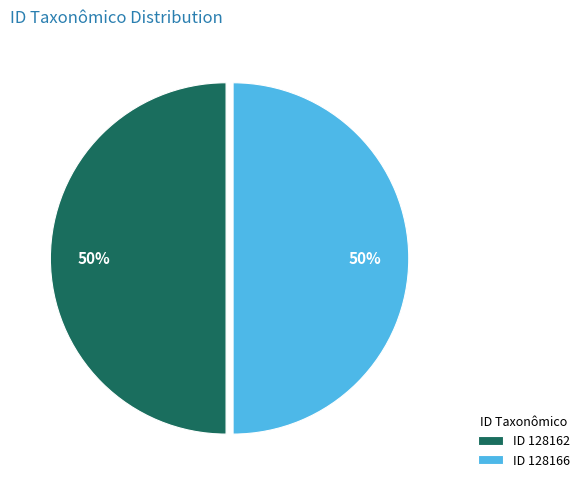

What is the ratio of the value at ID 128166 to the value at ID 128162?

1.0